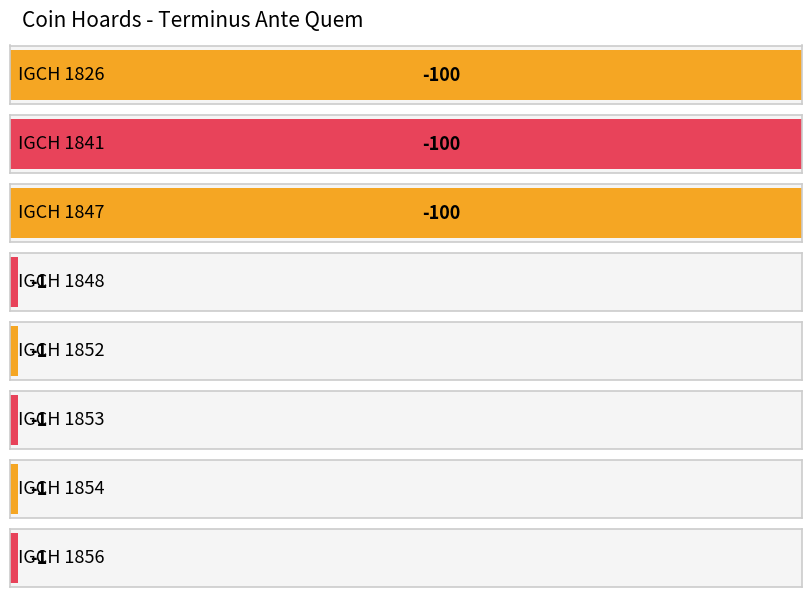

What is the difference between the maximum and second lowest values?

99